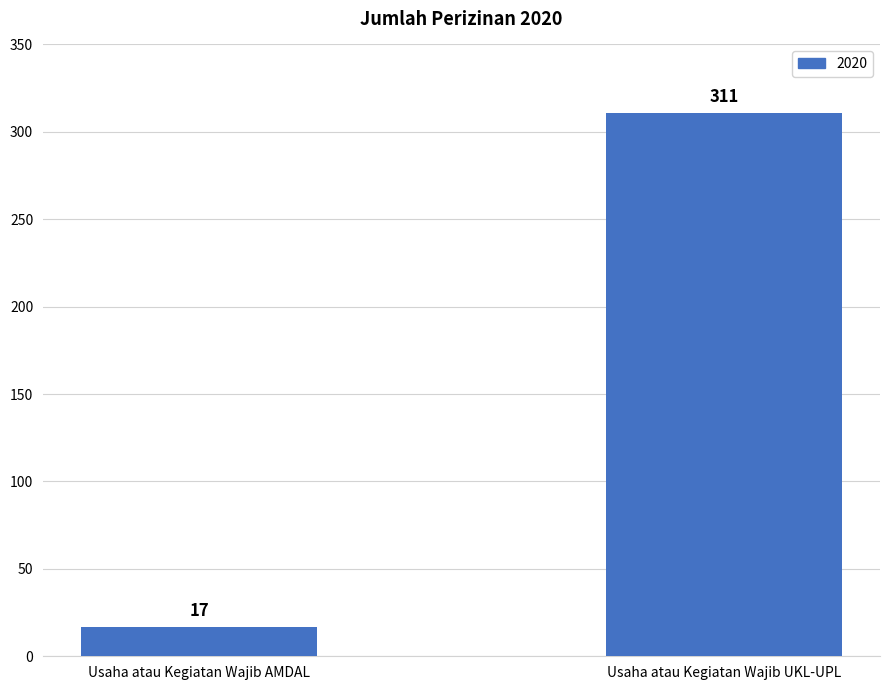

At which category does the chart reach its minimum across all series?

Usaha atau Kegiatan Wajib AMDAL